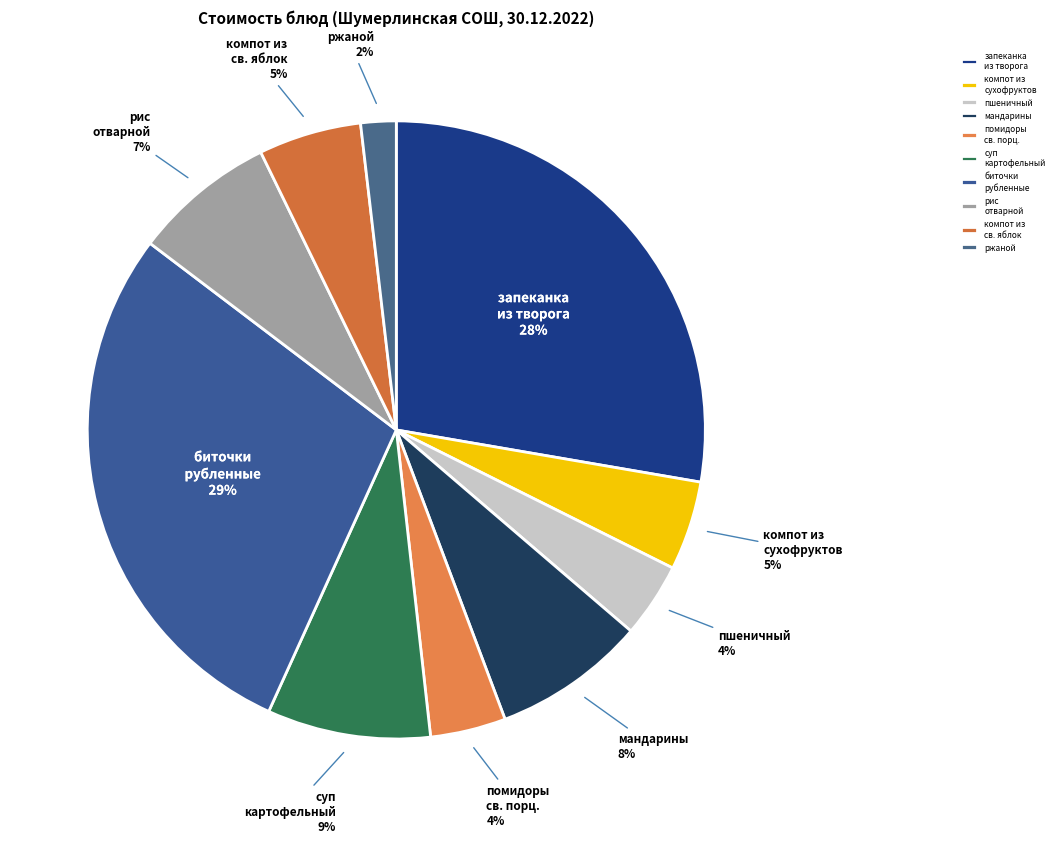

The ржаной slice represents 2% of the pie. True or false?

True